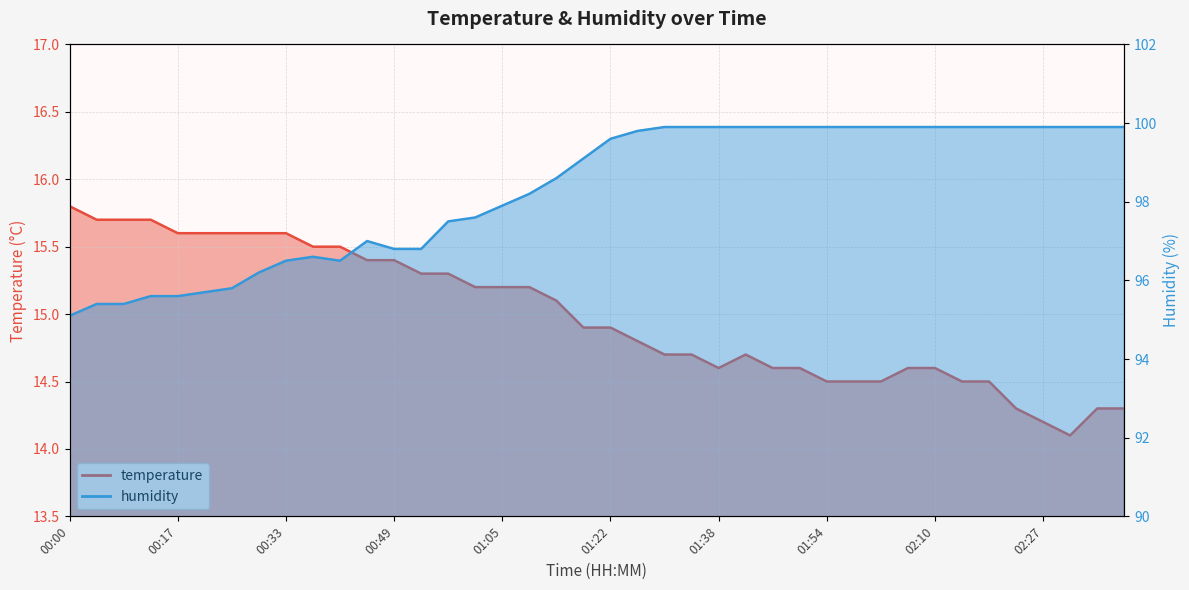

Reading left to right, extract all data points from this chart.

temperature: 15.8	15.7	15.7	15.7	15.6	15.6	15.6	15.6	15.6	15.5	15.5	15.4	15.4	15.3	15.3	15.2	15.2	15.2	15.1	14.9	14.9	14.8	14.7	14.7	14.6	14.7	14.6	14.6	14.5	14.5	14.5	14.6	14.6	14.5	14.5	14.3	14.2	14.1	14.3	14.3
humidity: 95.1	95.4	95.4	95.6	95.6	95.7	95.8	96.2	96.5	96.6	96.5	97.0	96.8	96.8	97.5	97.6	97.9	98.2	98.6	99.1	99.6	99.8	99.9	99.9	99.9	99.9	99.9	99.9	99.9	99.9	99.9	99.9	99.9	99.9	99.9	99.9	99.9	99.9	99.9	99.9